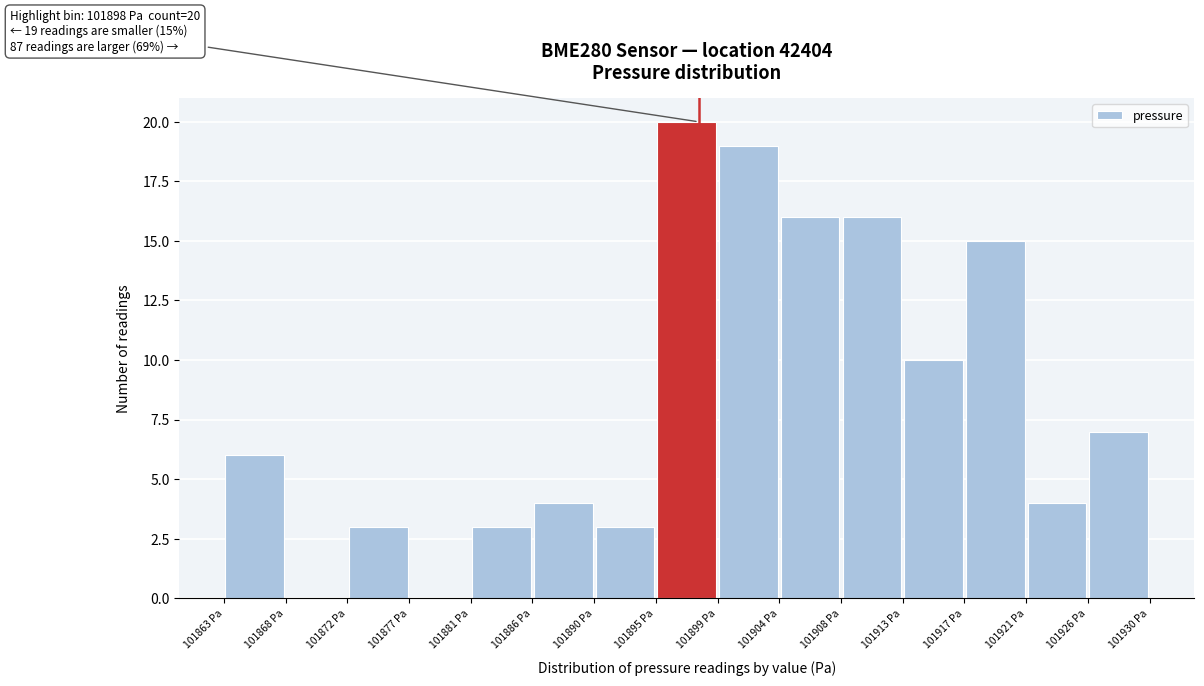

Which range on the x-axis has the tallest bar?

101894.5 to 101899.0